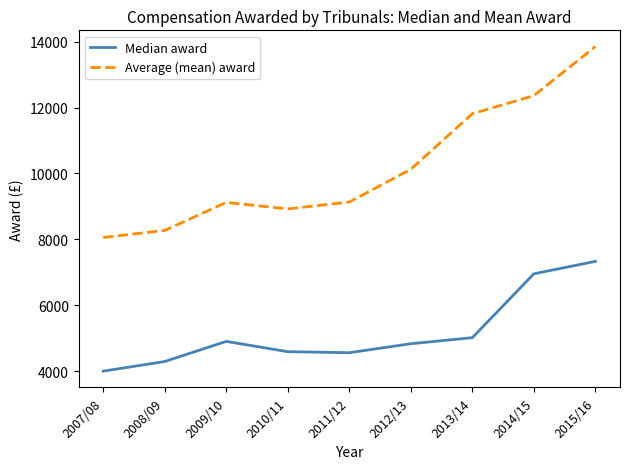

What is the greatest value displayed?

13851.3